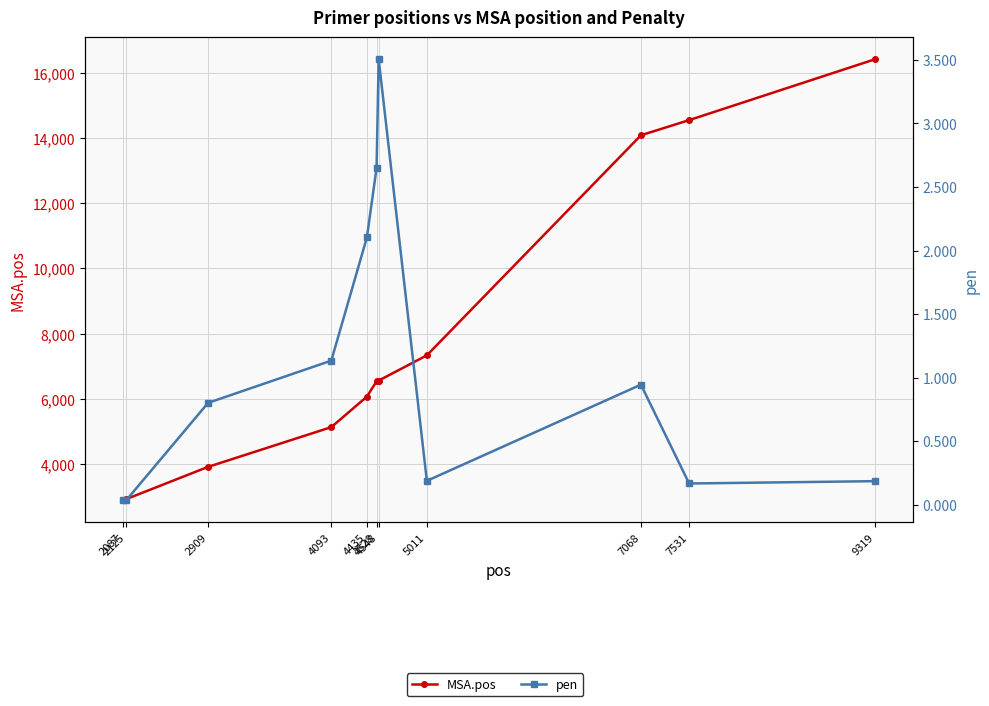

What are all the series names shown in the legend?

MSA.pos, pen